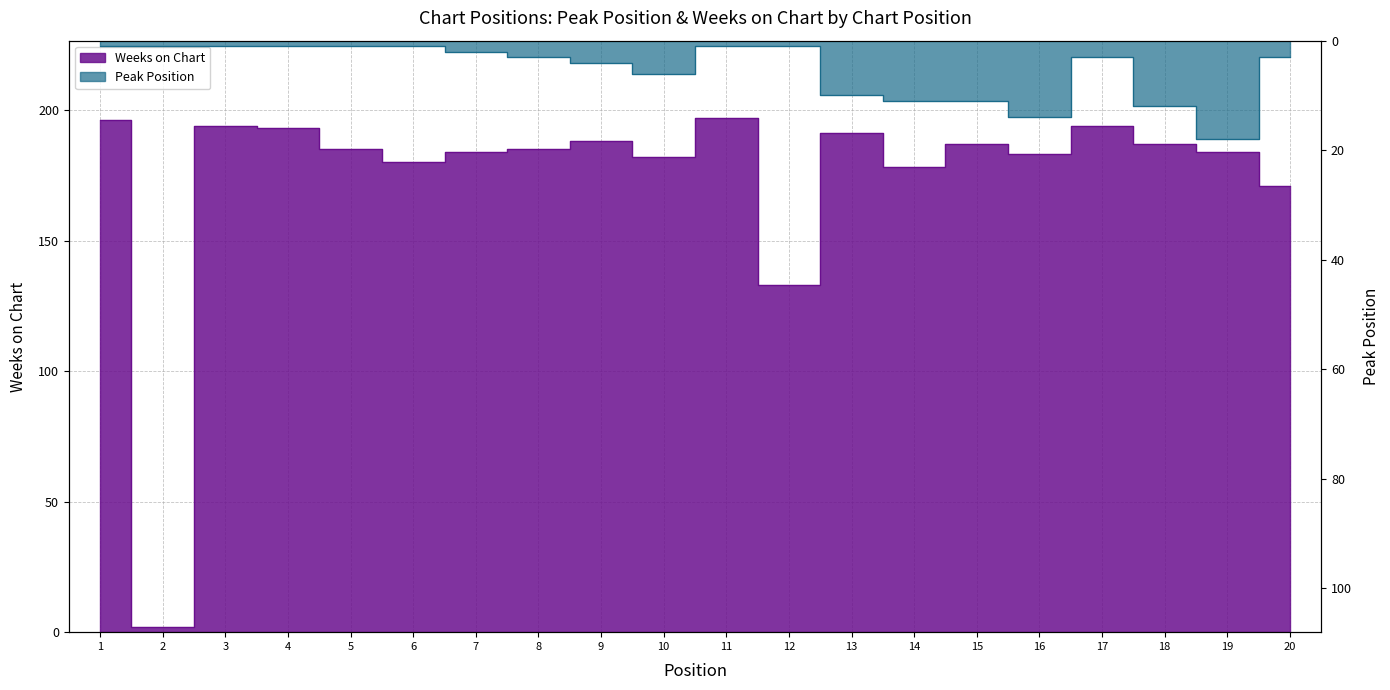

What is the spread (max minus min) of values at 19?

166